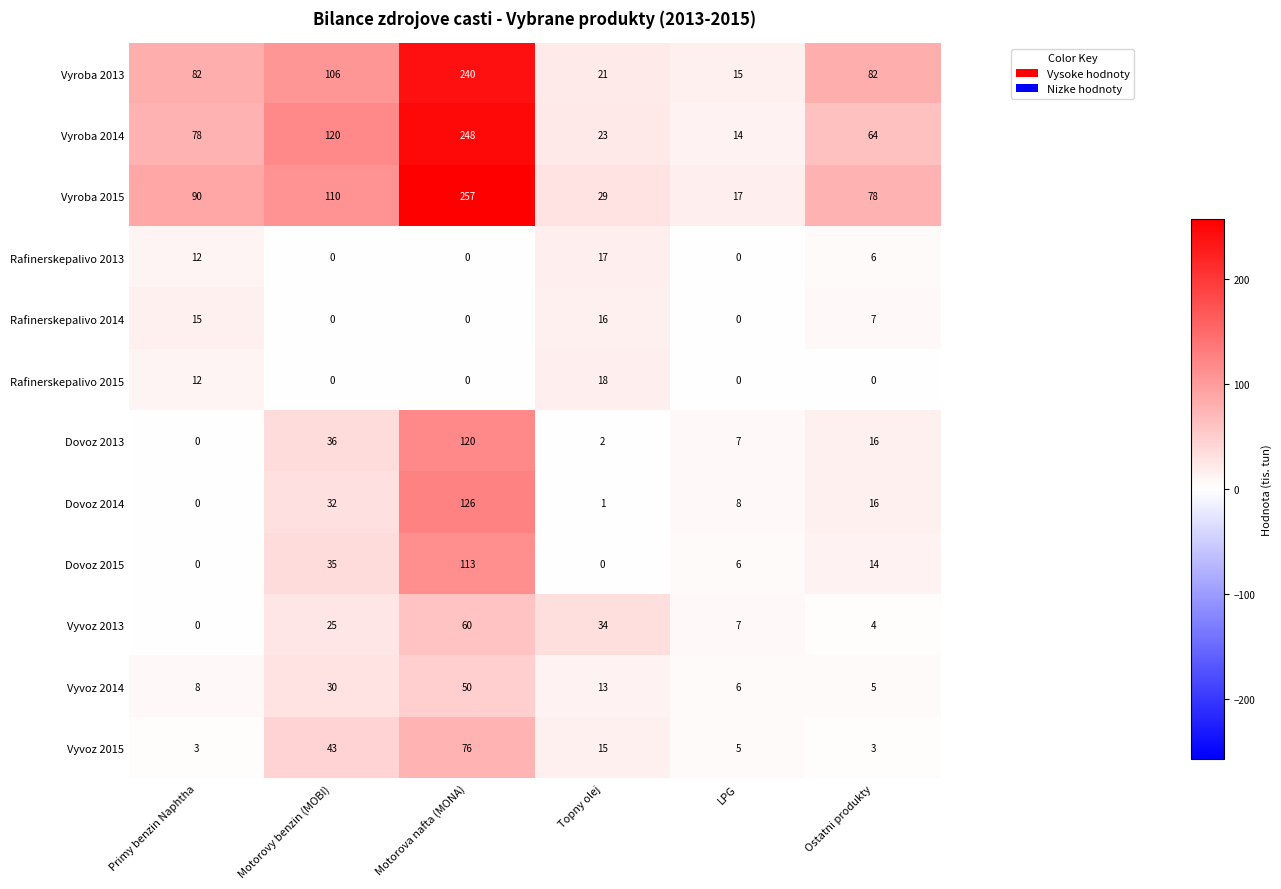

How many data points in Vyvoz 2013 are less than 25?

3